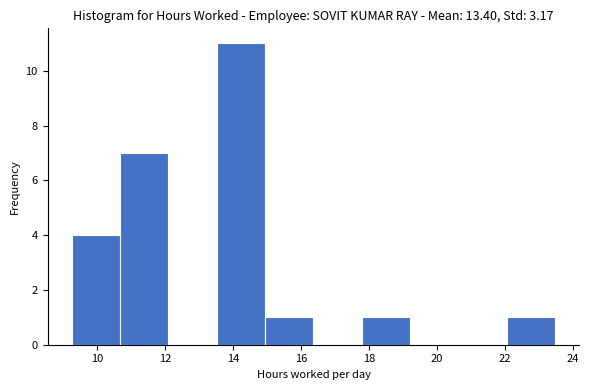

Over which range of the x-axis is the bar tallest?

13.6 to 15.0